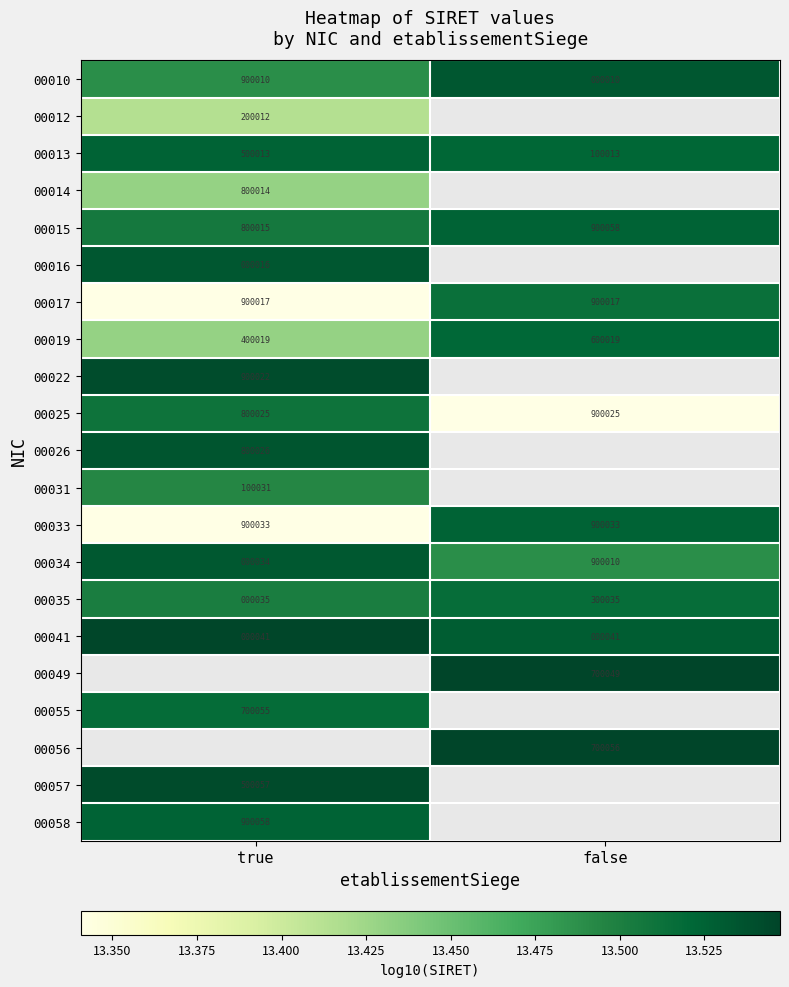

The value of 00013 at false is 22.6. True or false?

False